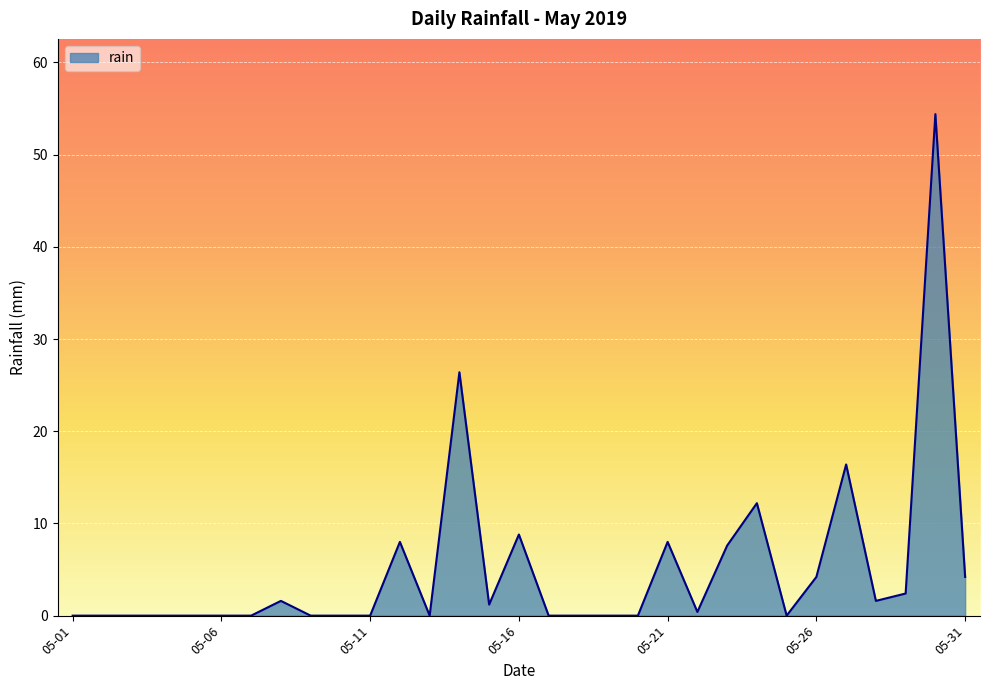

What is the maximum value shown in the chart?

54.4